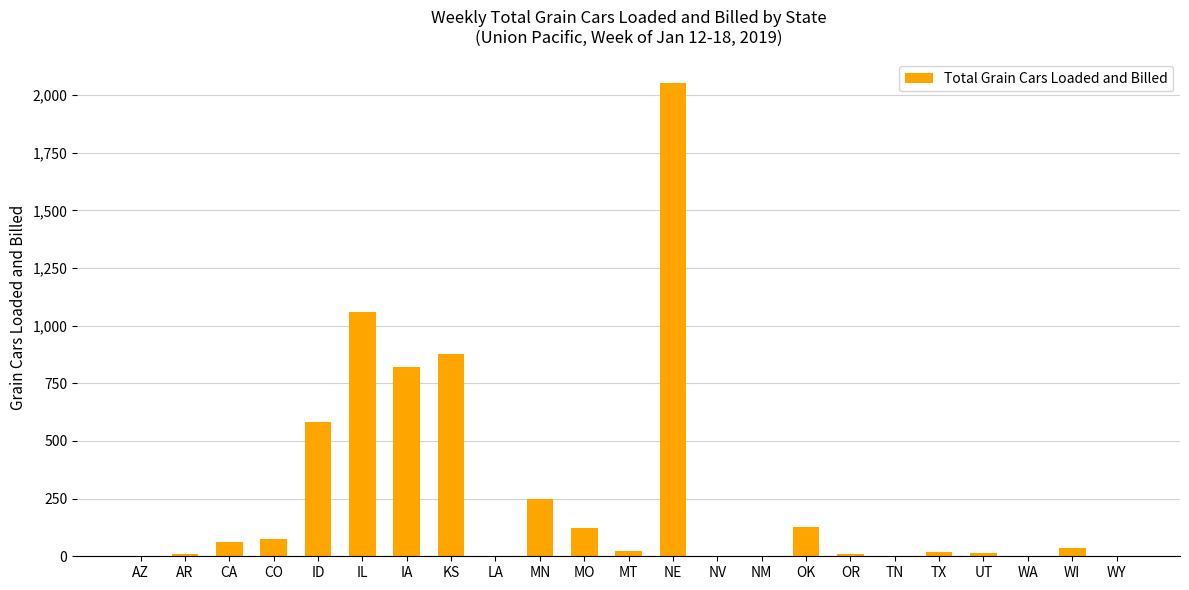

What is the maximum value shown in the chart?

2053